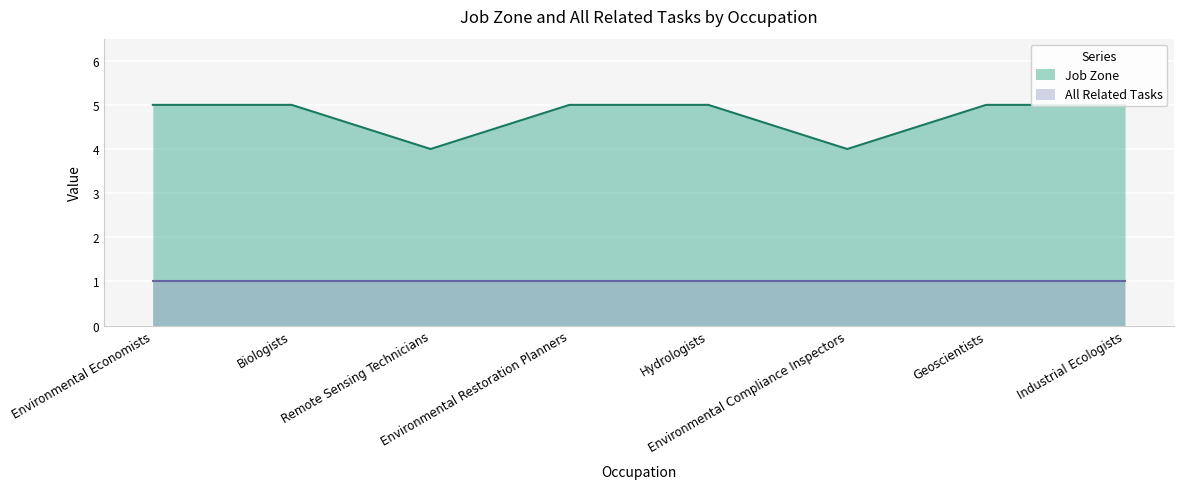

What is the minimum value shown in the chart?

4